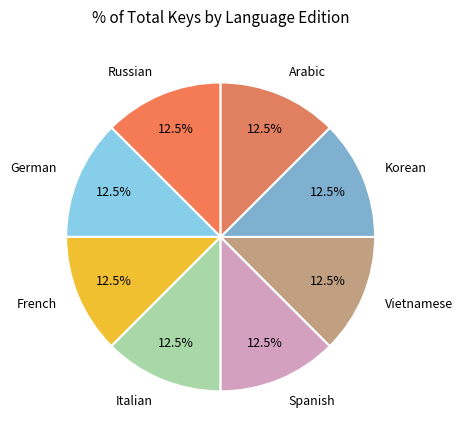

Does German account for over 50% of the chart?

No